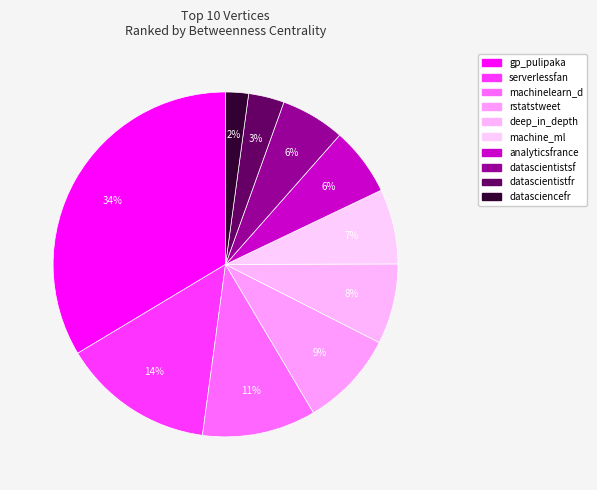

What percentage is NOT represented by datascientistfr?

96.7%